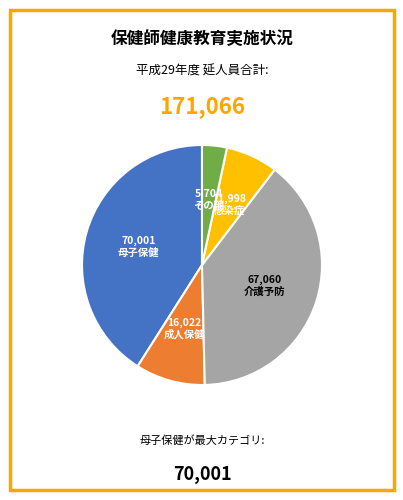

Count the number of slices in the pie.

5